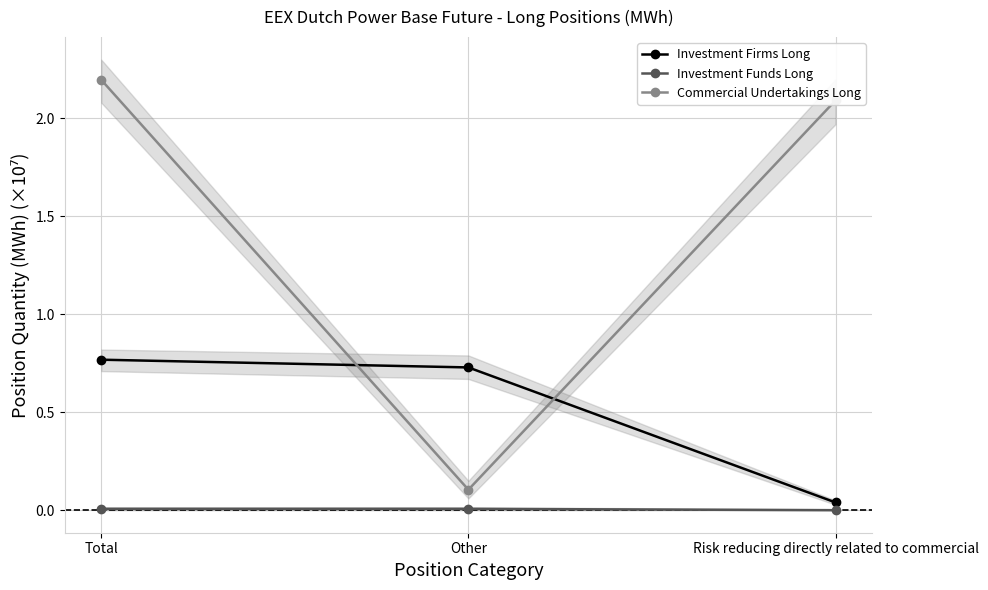

What is the value of the Commercial Undertakings Long point at the 3rd from the left?

2.1